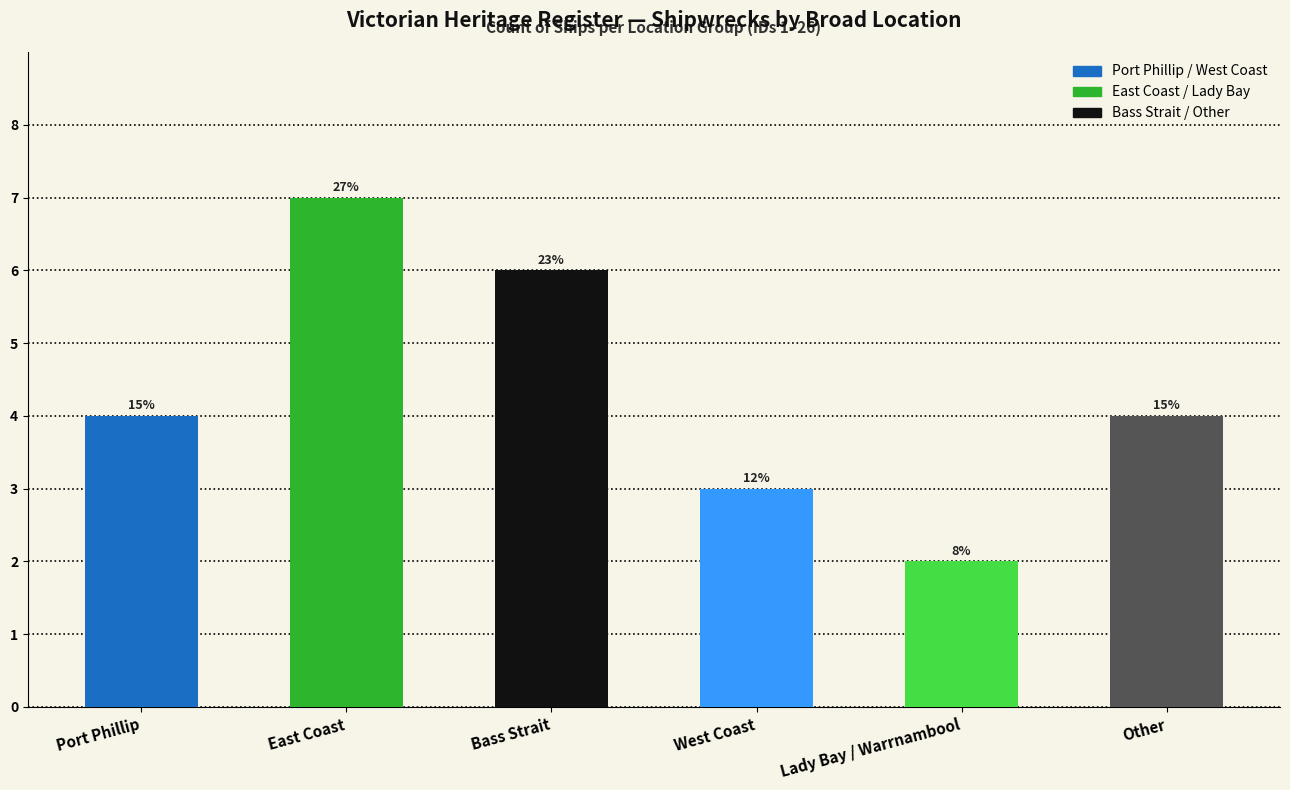

Which category has the lowest value across all series?

Lady Bay / Warrnambool